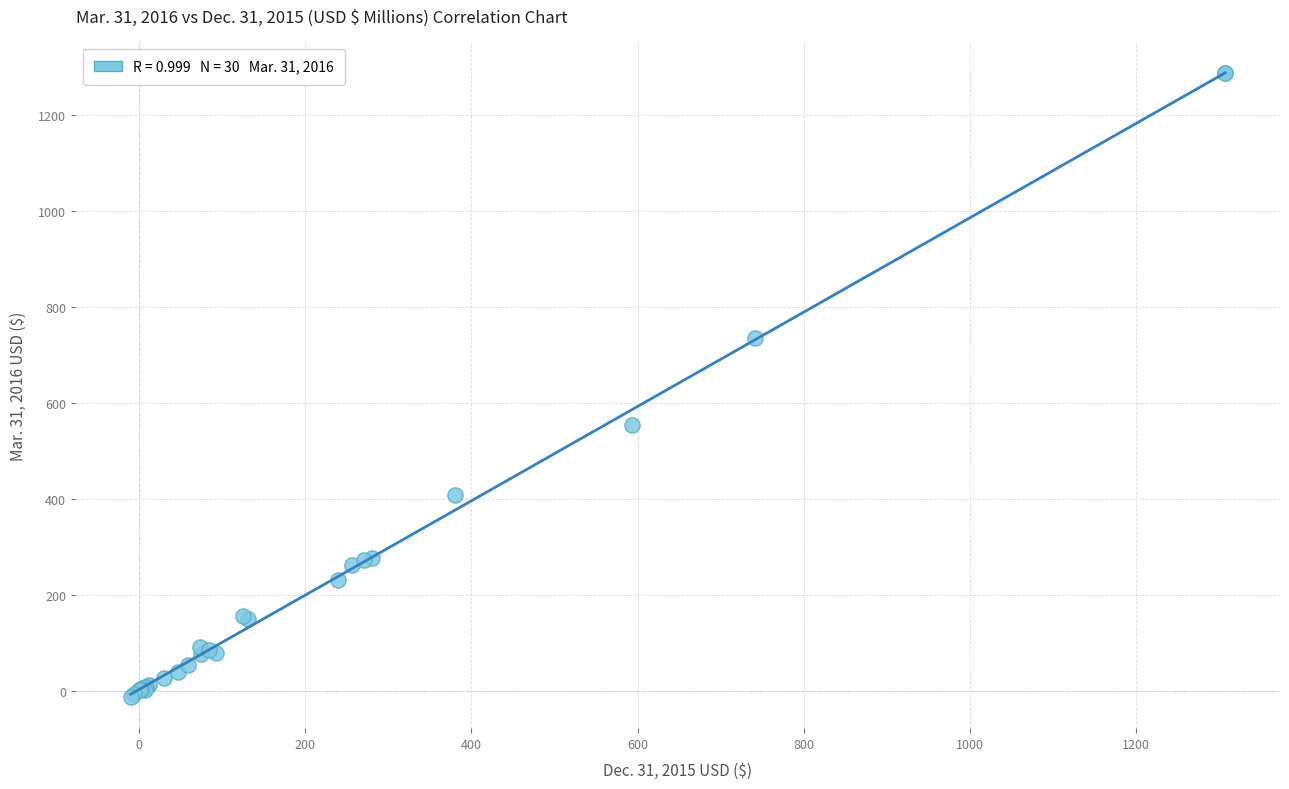

What Y value in the scatter plot is closest to 636?

552.6